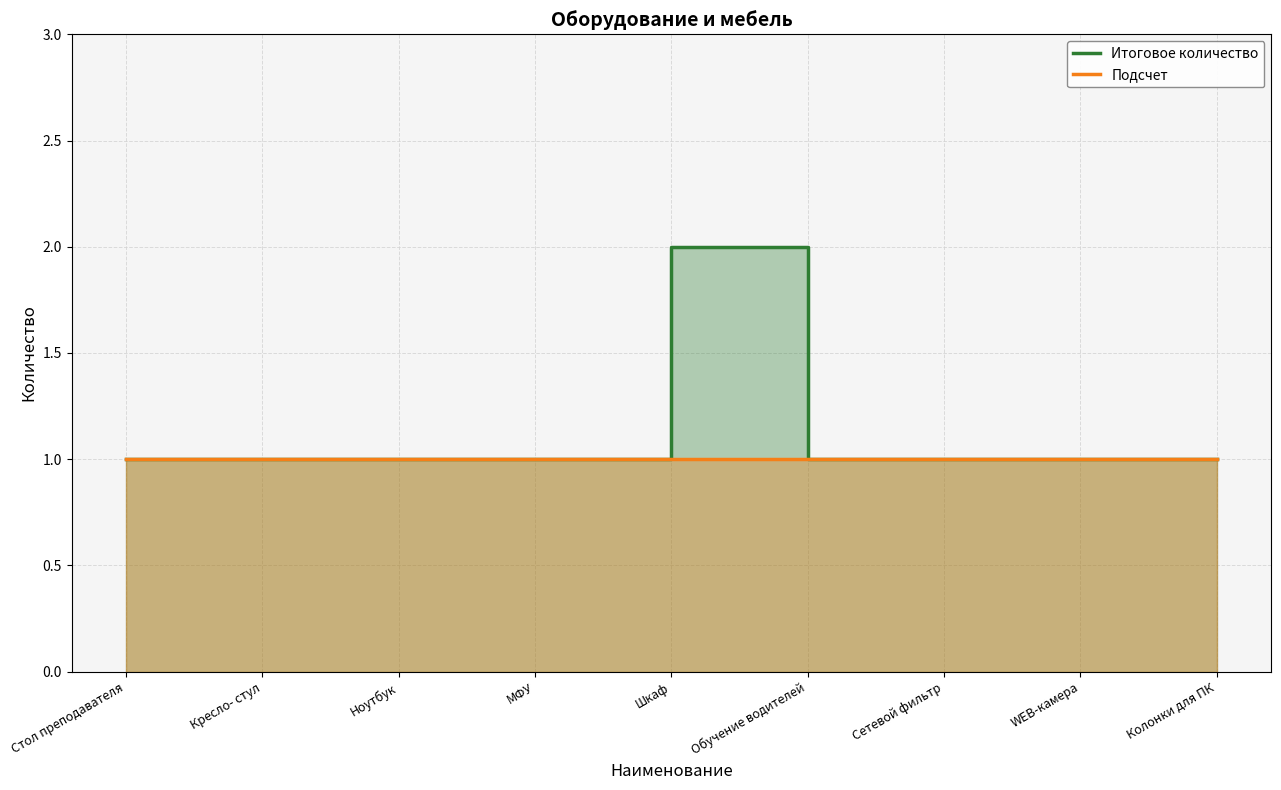

What is the label of the 9th point from the right?

Стол преподавателя